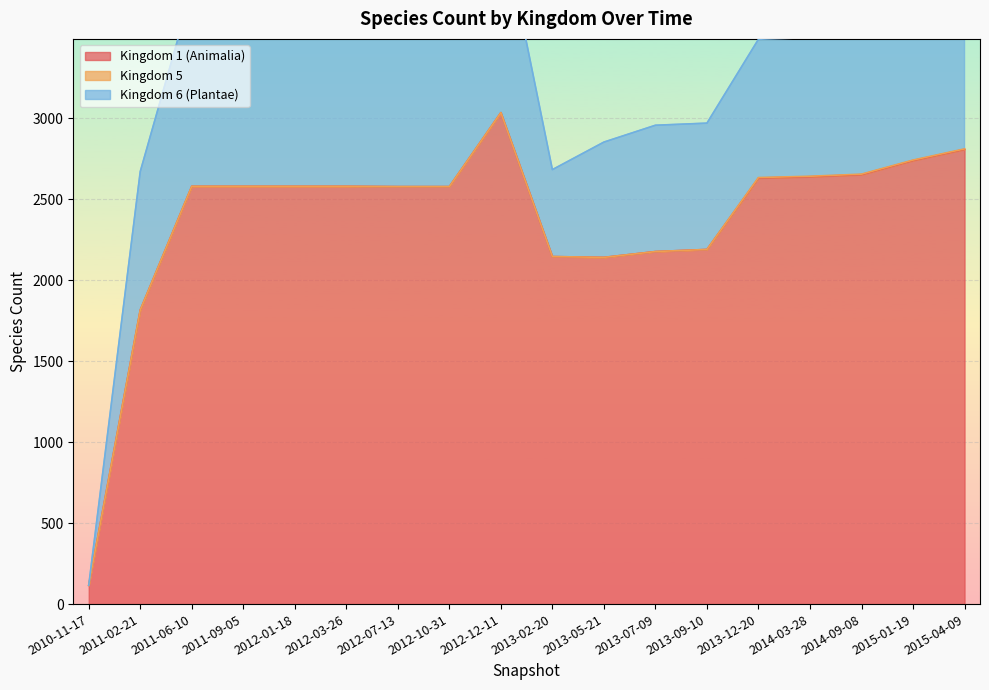

The value of Kingdom 1 (Animalia) at 2011-02-21 is 477. True or false?

False